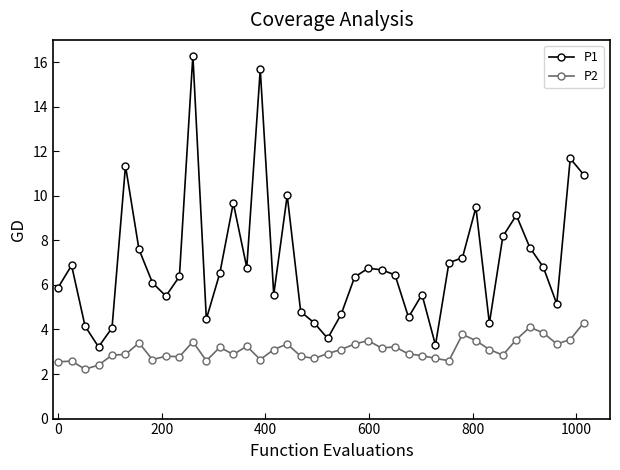

True or false: P2 has more than 0 interior local peaks.

True